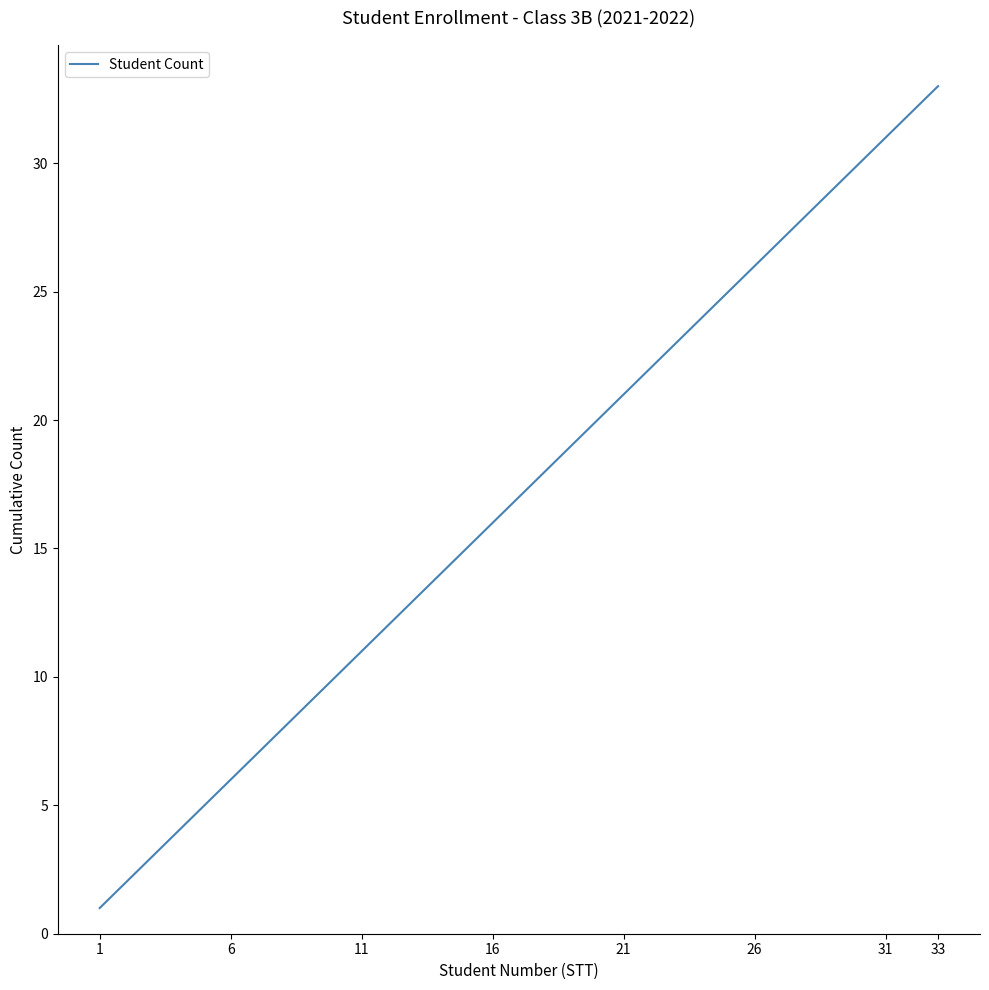

Reading right to left, extract all data points from this chart.

33	32	31	30	29	28	27	26	25	24	23	22	21	20	19	18	17	16	15	14	13	12	11	10	9	8	7	6	5	4	3	2	1